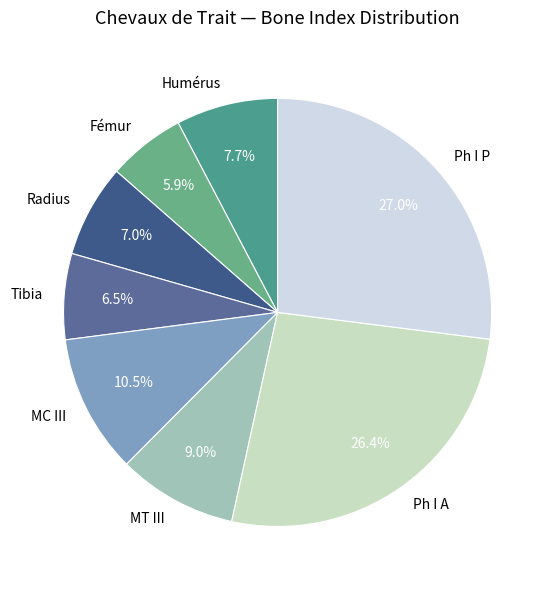

Approximately how many times larger is the value at Radius compared to Ph I P?

0.3